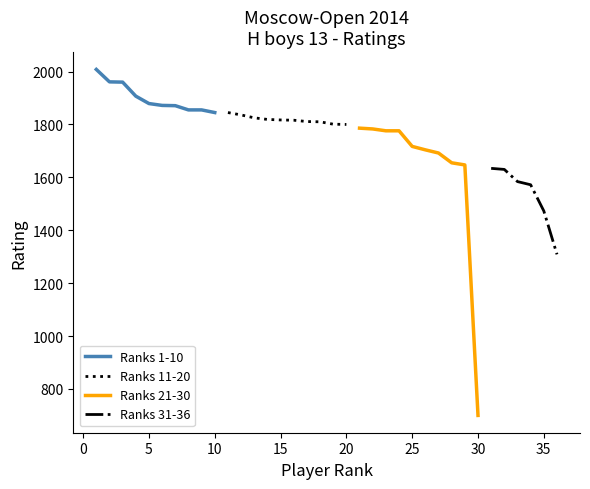

Does the chart have visible grid lines?

No